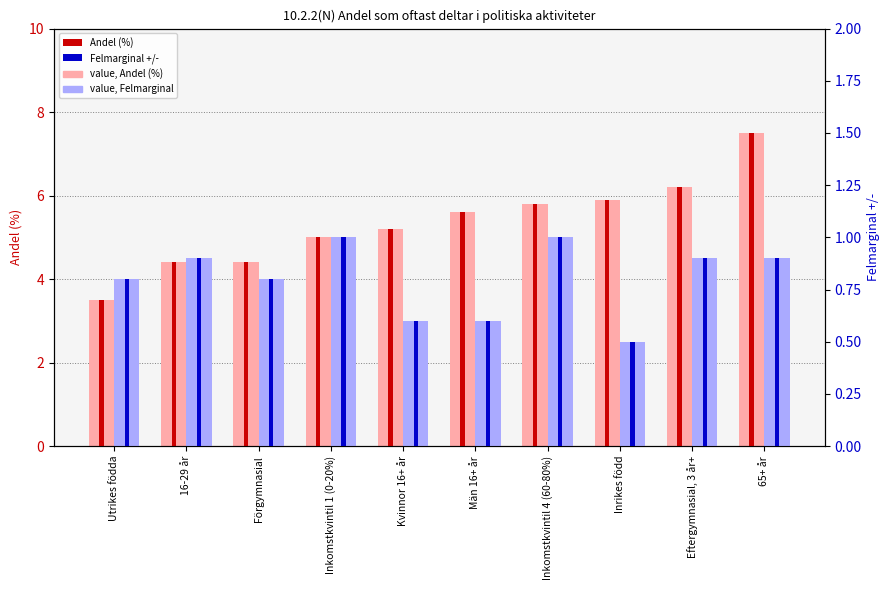

Which series has the largest total across all categories?

Andel (%)